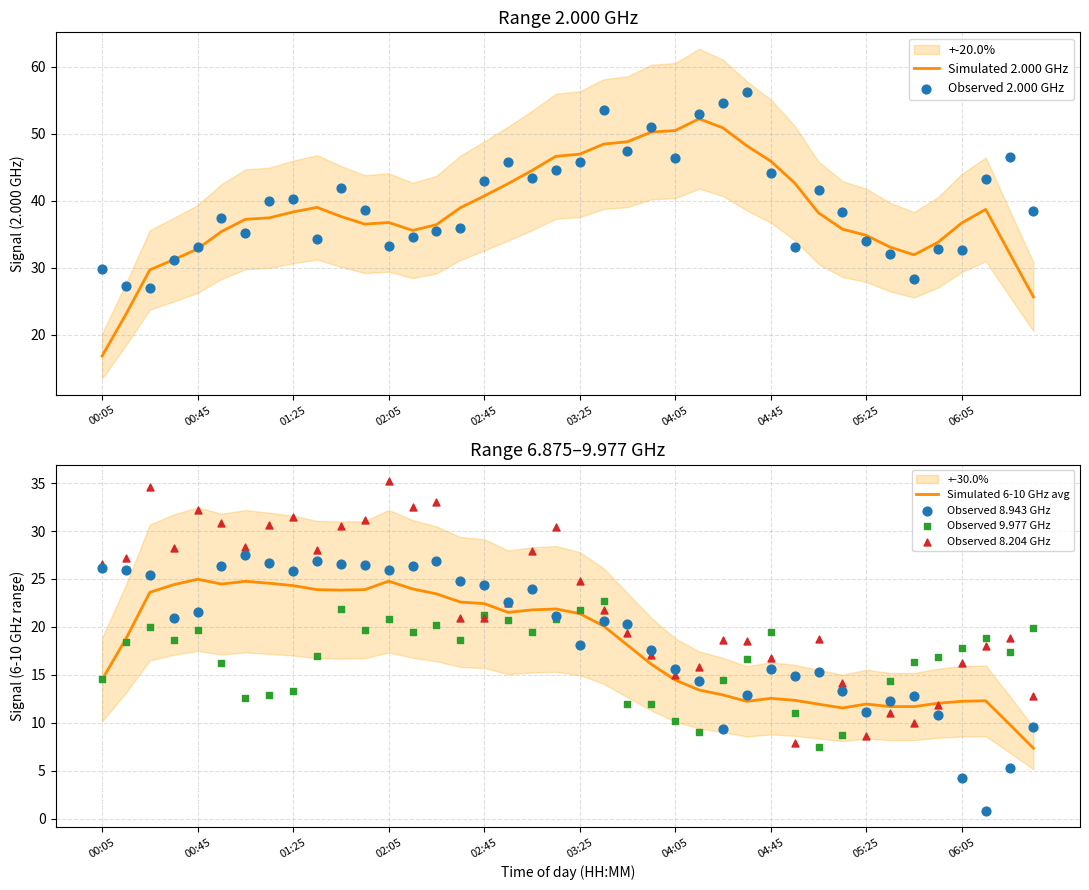

At how many categories does at least one series exceed 20?

40